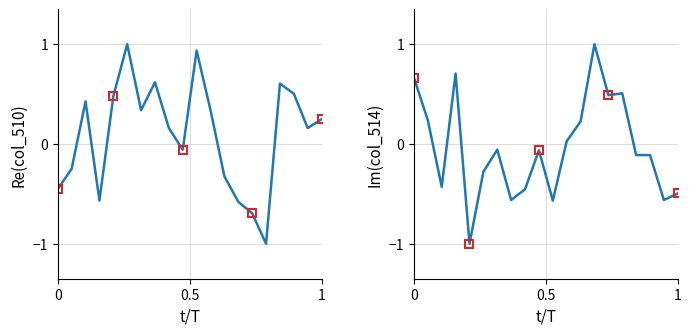

At 0, list the series in order from largest to smallest.

col_514, col_510